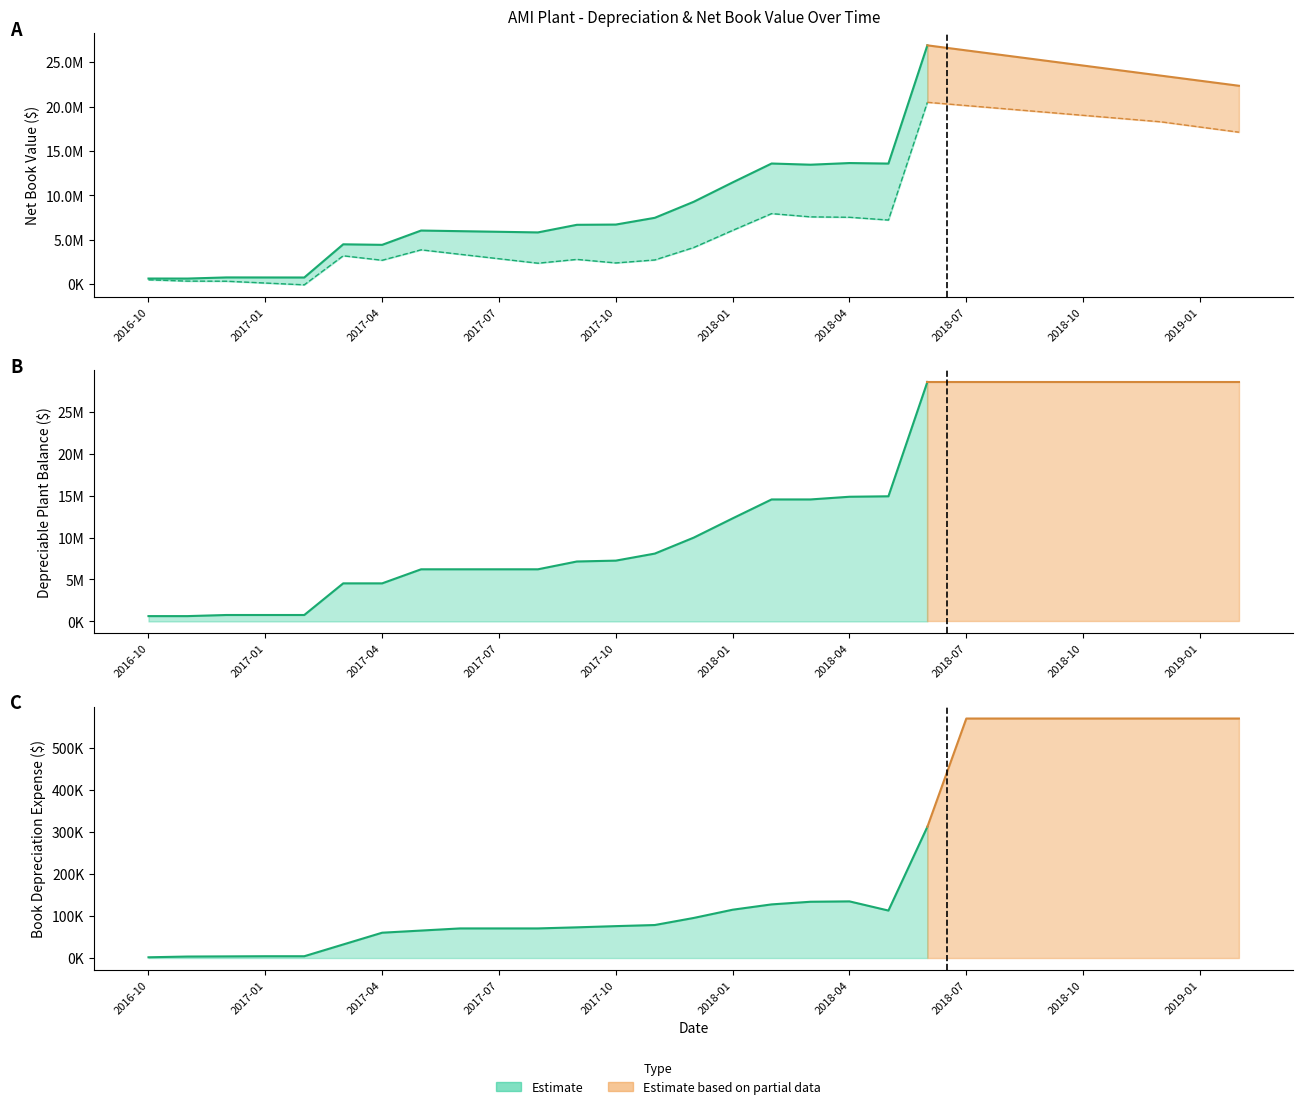

Rank the series at 2018-02 from lowest to highest value.

Book Depreciation Expense, Net Book Value (Tax), Net Book Value (Book), Depreciable Plant (Tax)